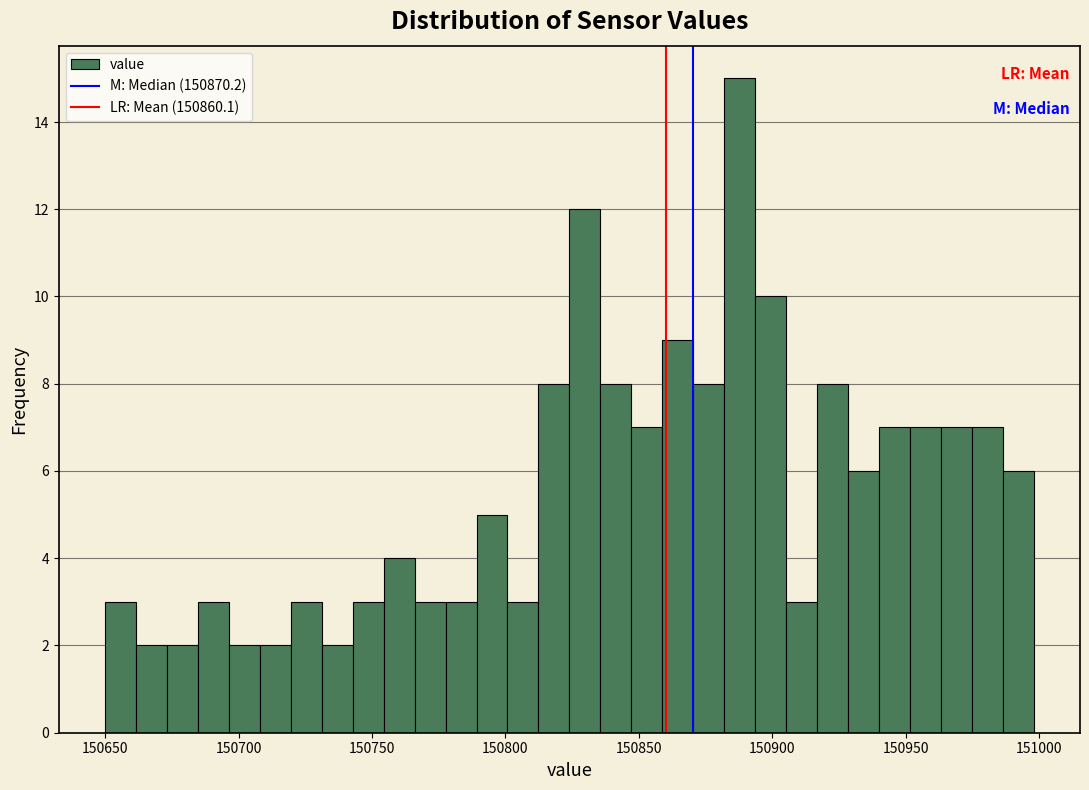

Around what value on the x-axis is the tallest bar? Give the approximate position of its centre, as read against the axis.

150890